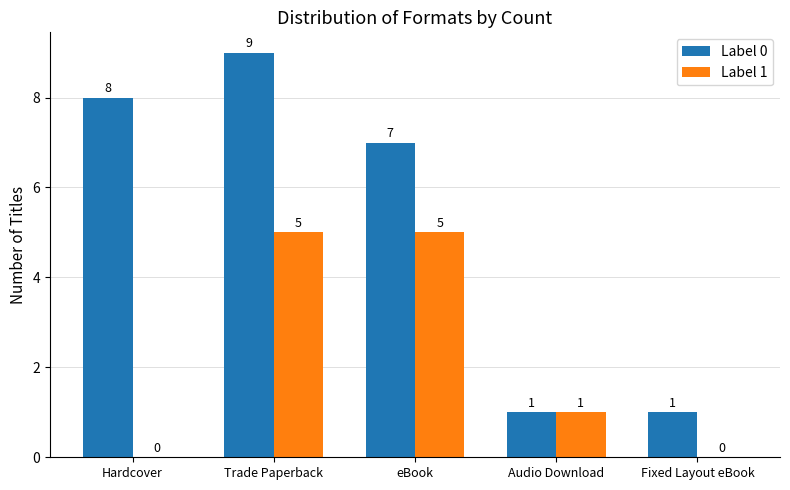

What is the sum of the Label 0 values at eBook and Trade Paperback?

16